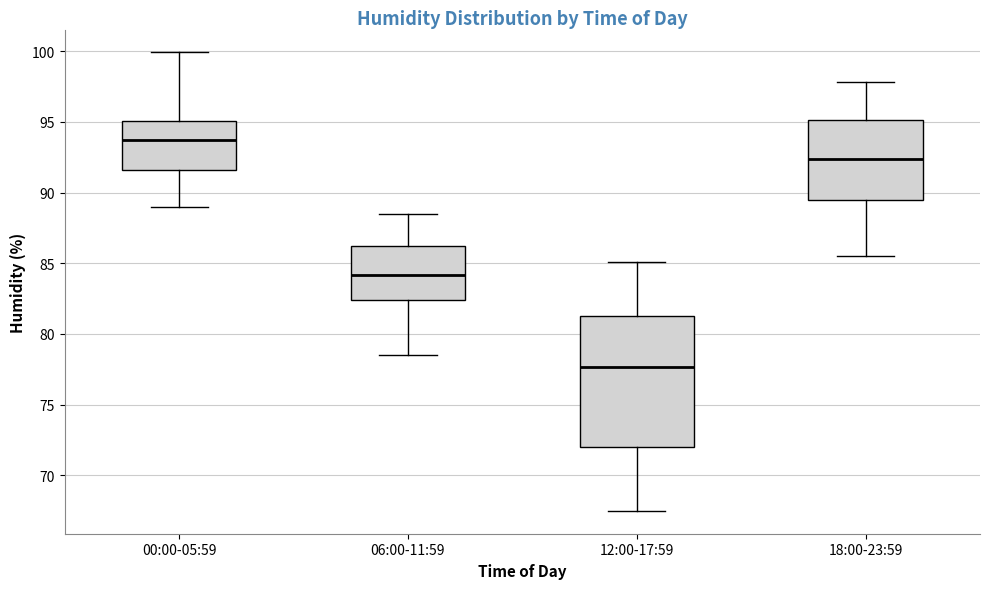

Reading left to right, read every box against the y-axis: the position of its median line, the range the box covers, and the ends of its whiskers. The values are not printed on the chart, so give them approximately, as read against the axis.

00:00-05:59: median 93.5, box 91.5 to 95.0, whiskers 89.0 to 100.0
06:00-11:59: median 84.0, box 82.5 to 86.0, whiskers 78.5 to 88.5
12:00-17:59: median 77.5, box 72.0 to 81.5, whiskers 67.5 to 85.0
18:00-23:59: median 92.5, box 89.5 to 95.0, whiskers 85.5 to 98.0